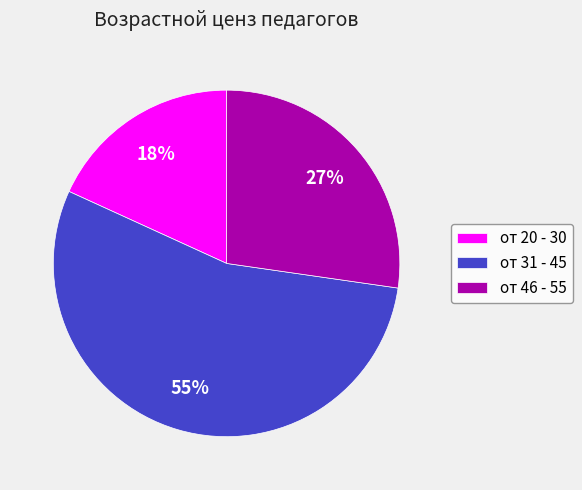

Combined, do от 46 - 55 and от 20 - 30 account for over 50%?

No